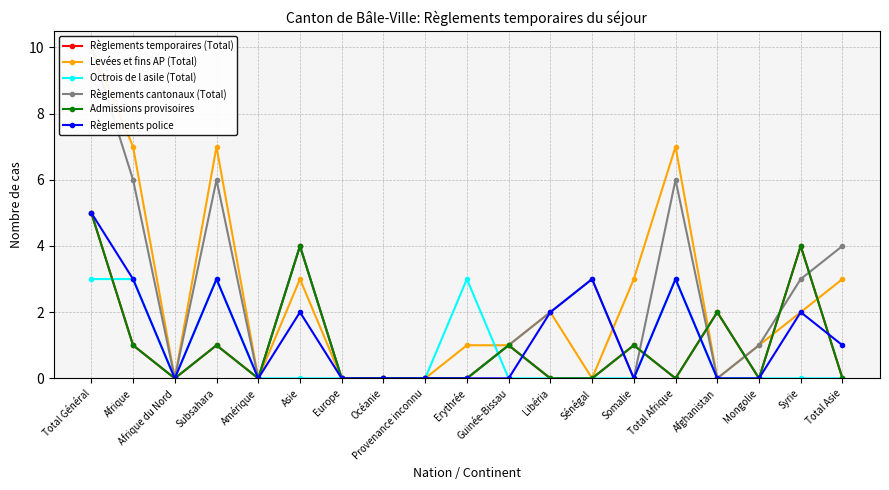

True or false: Admissions provisoires and Levées et fins AP (Total) cross at least once.

True